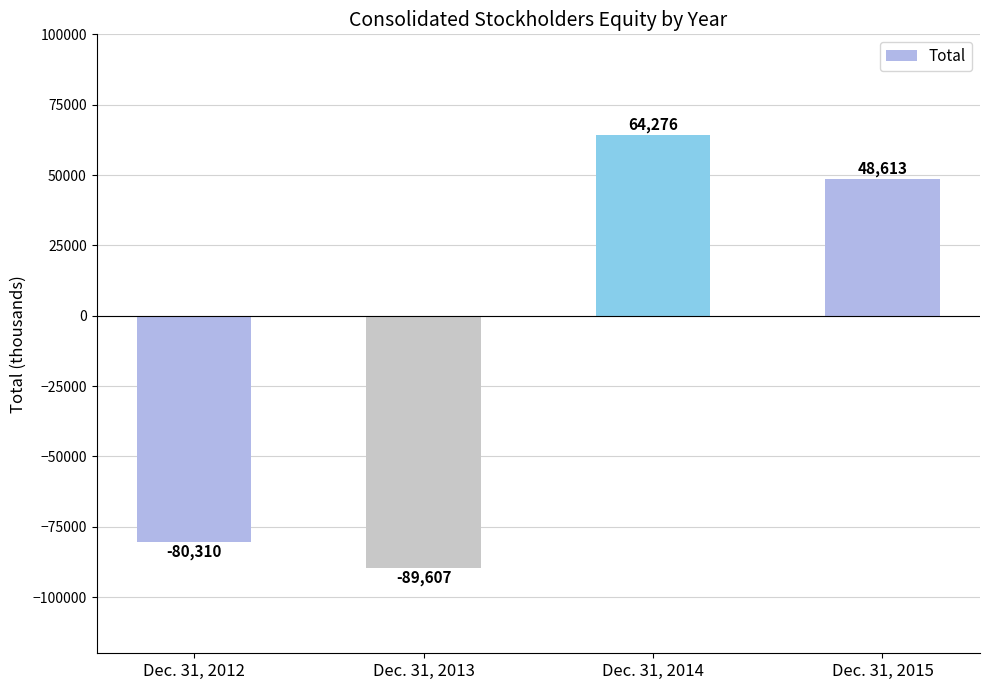

What is the value of the 4th bar from the left?

48613